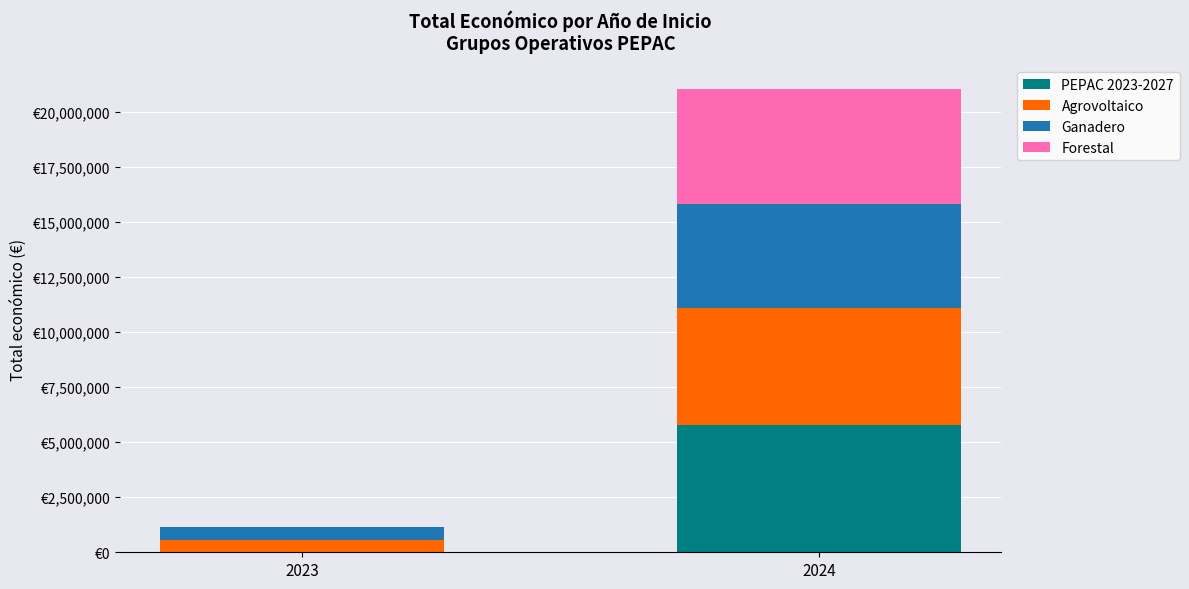

What are all the series names shown in the legend?

PEPAC 2023-2027, Agrovoltaico, Ganadero, Forestal